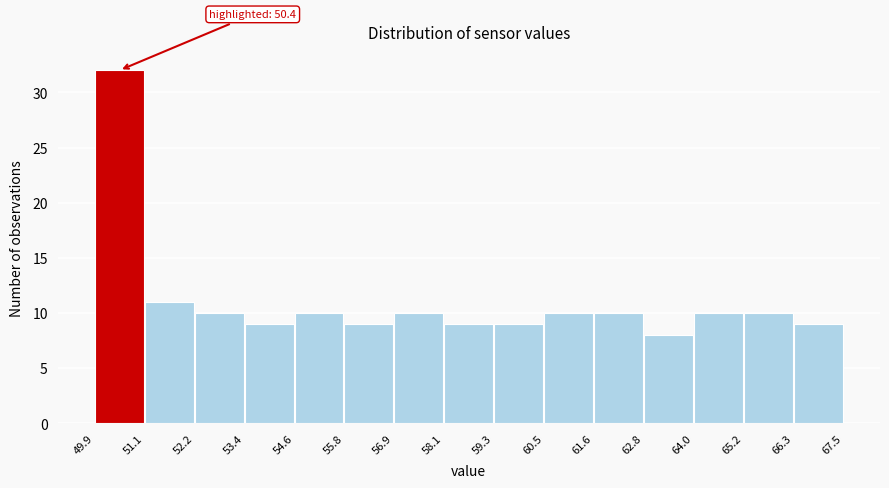

Over which range of the x-axis is the bar tallest?

49.9 to 51.1